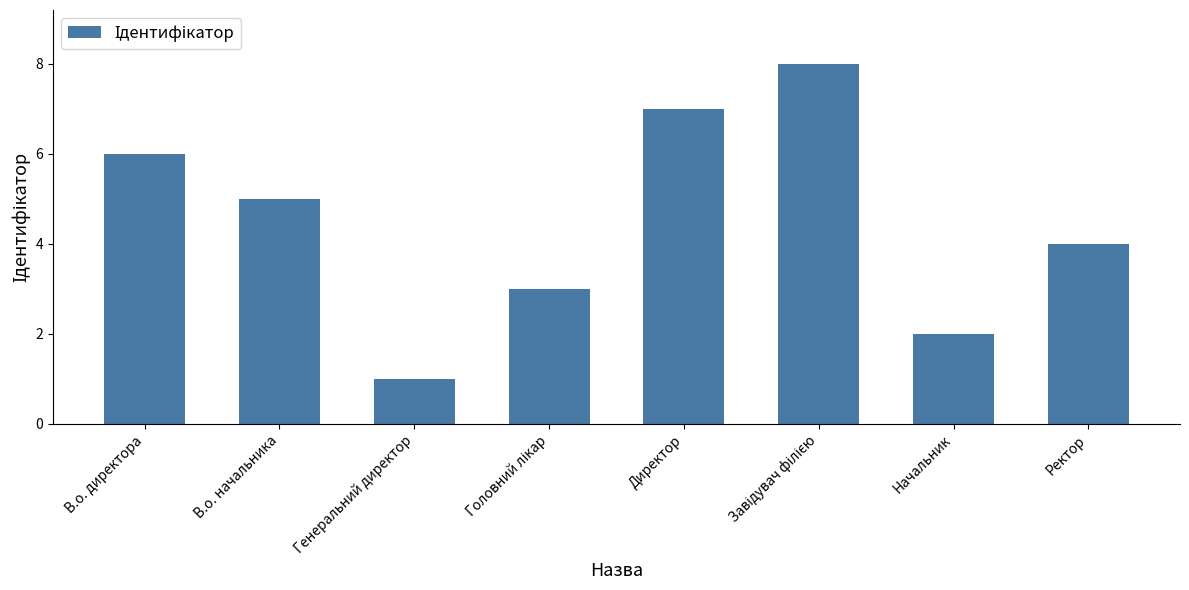

What is the smallest value displayed?

1